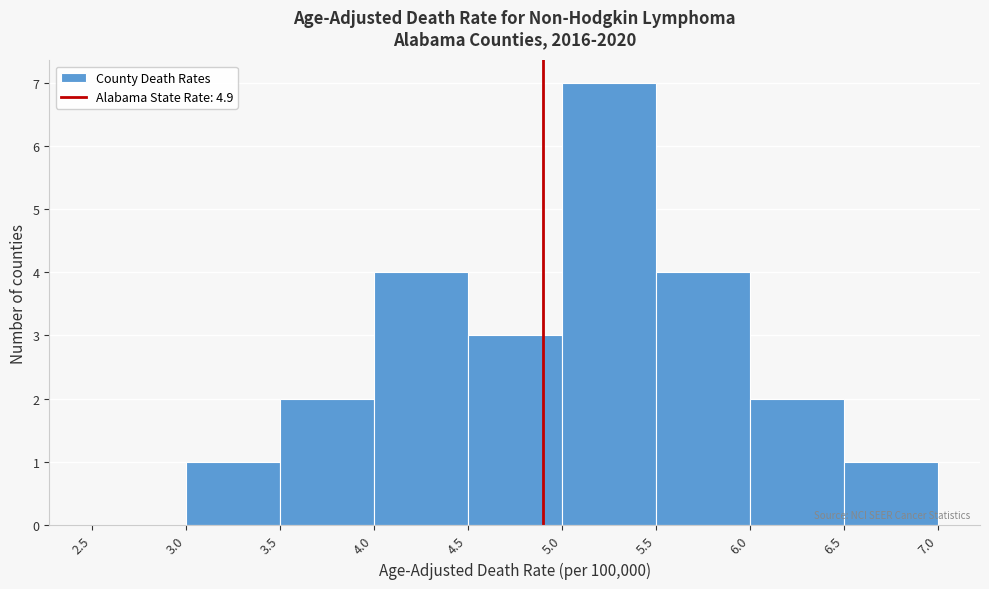

Over which range of the x-axis is the bar tallest?

5.0 to 5.5